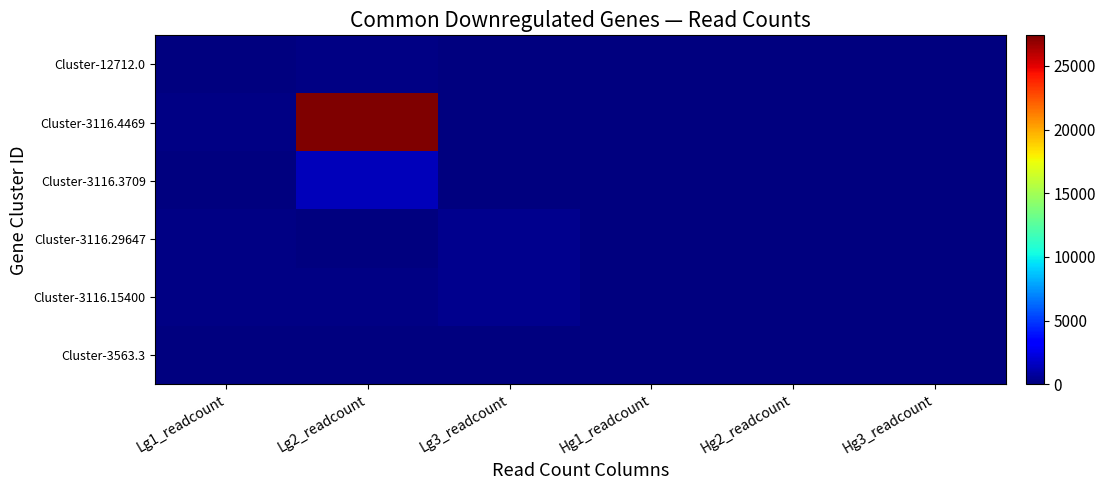

How many categories are shown in the chart?

6